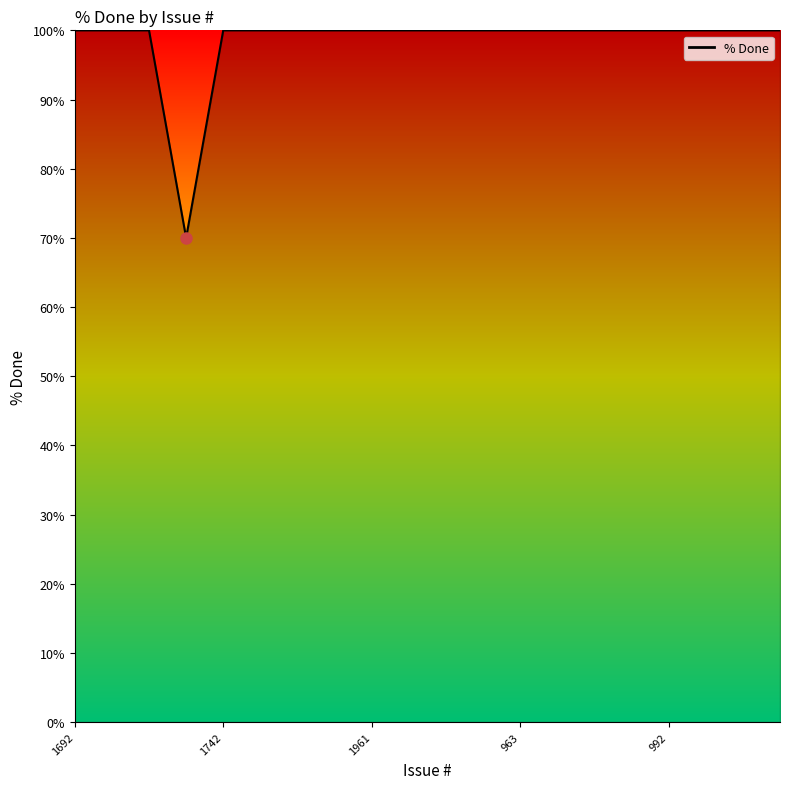

What is the smallest value displayed?

70